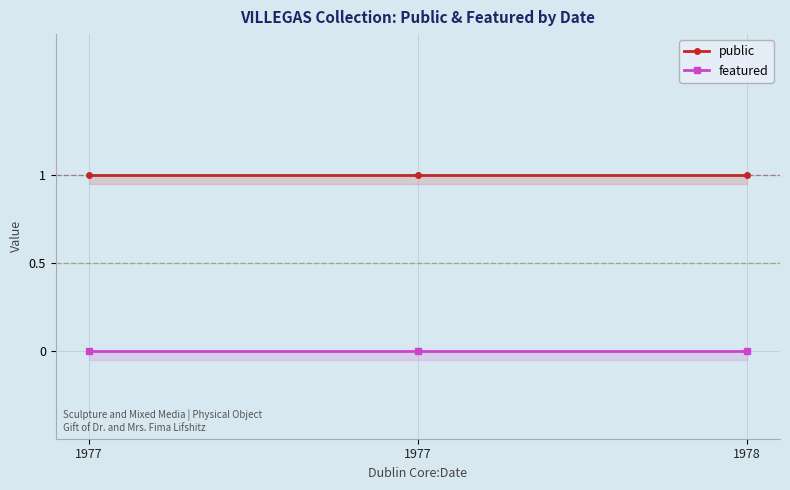

Reading left to right, what are all the values shown in this chart?

public: 1977=1	1977=1	1978=1
featured: 1977=0	1977=0	1978=0